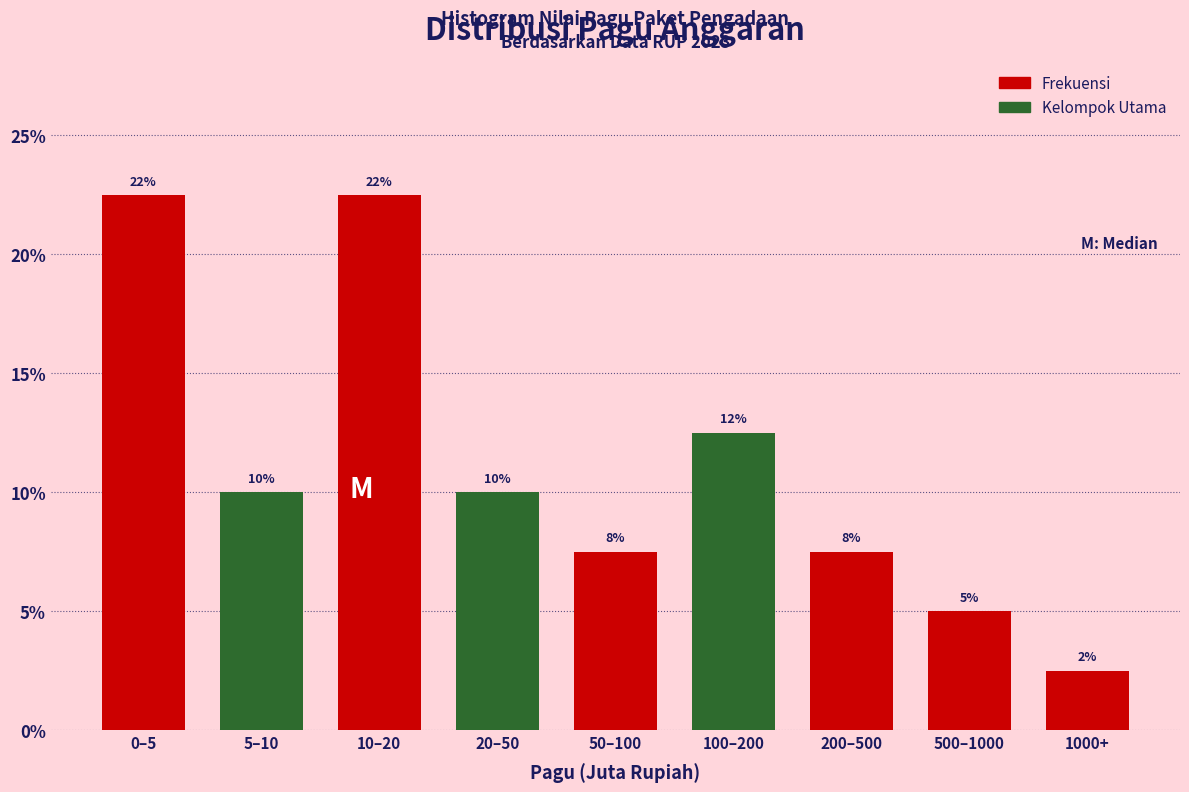

Are the bars horizontal?

No